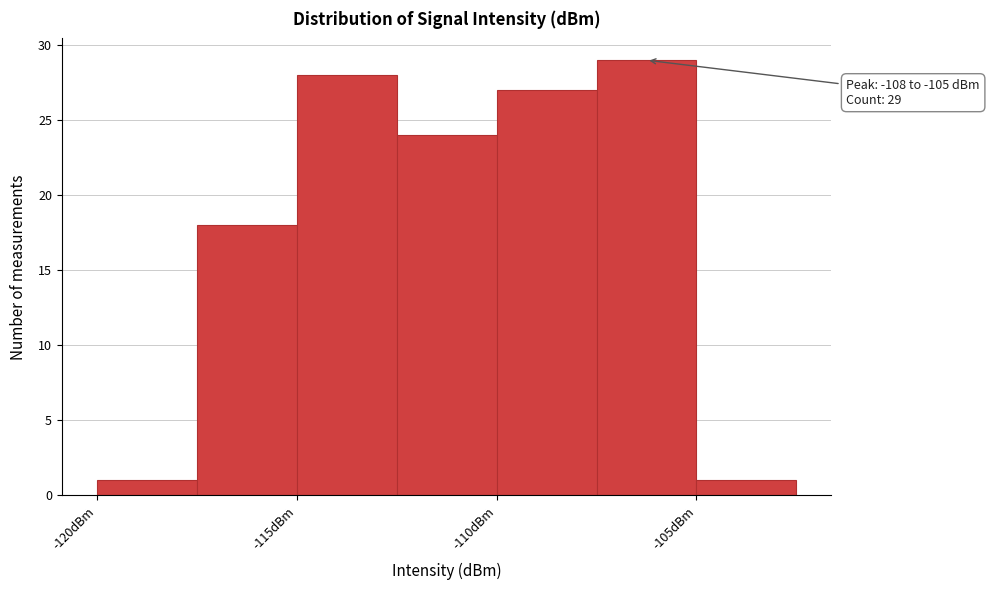

Which range on the x-axis has the tallest bar?

-107.5 to -105.0